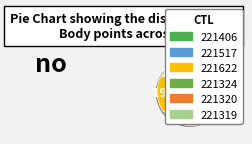

The 221406 slice represents 14% of the pie. True or false?

False